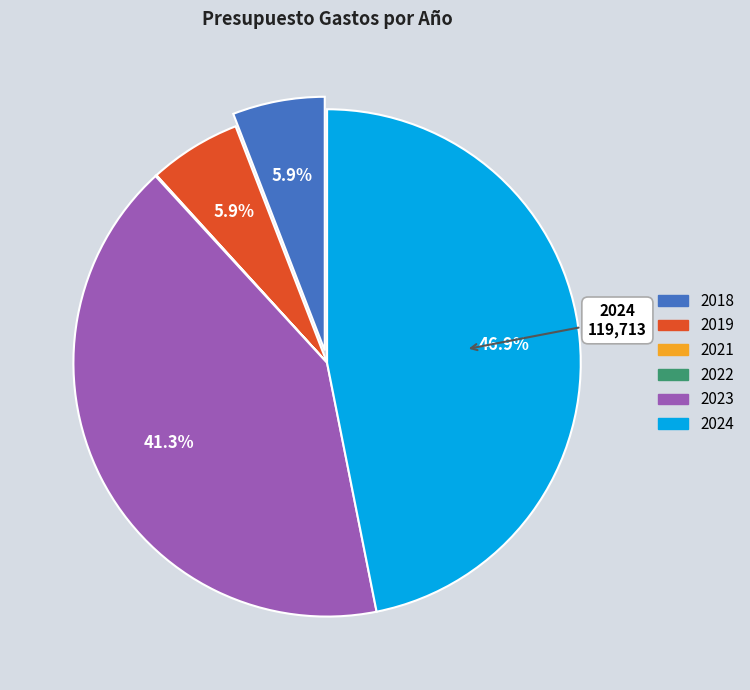

Which slice is the largest?

2024